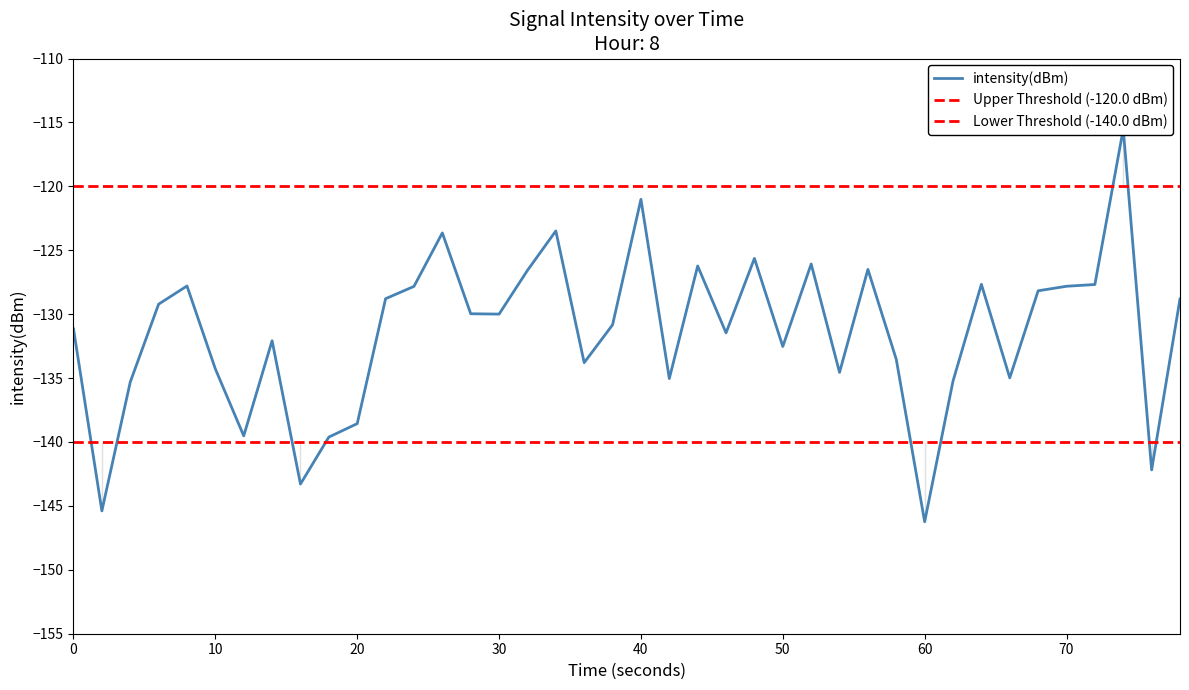

The value at 20 is -35.2. True or false?

False